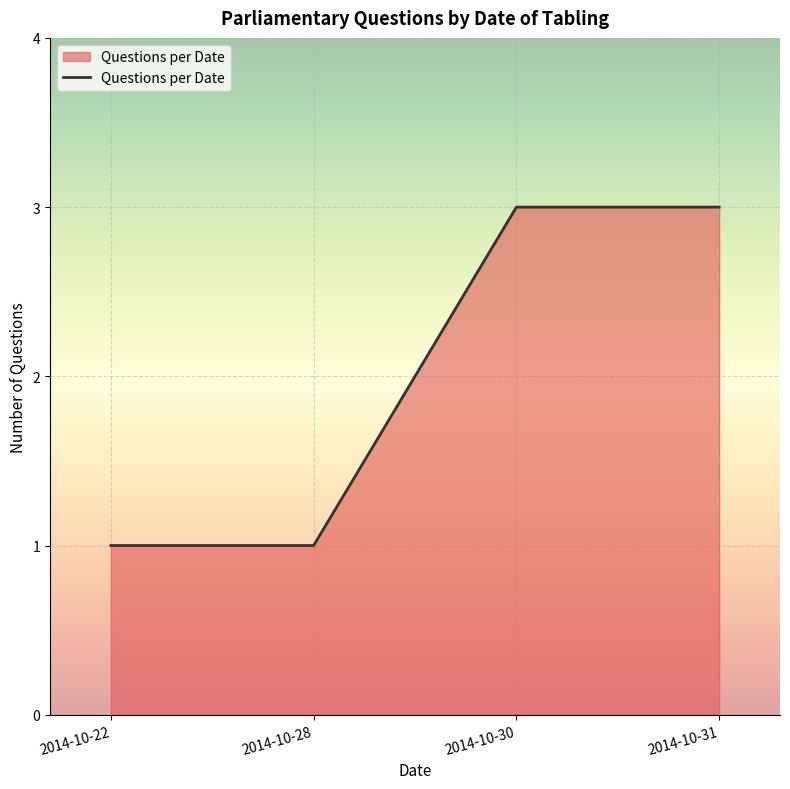

What is the difference between the second highest and minimum values?

2